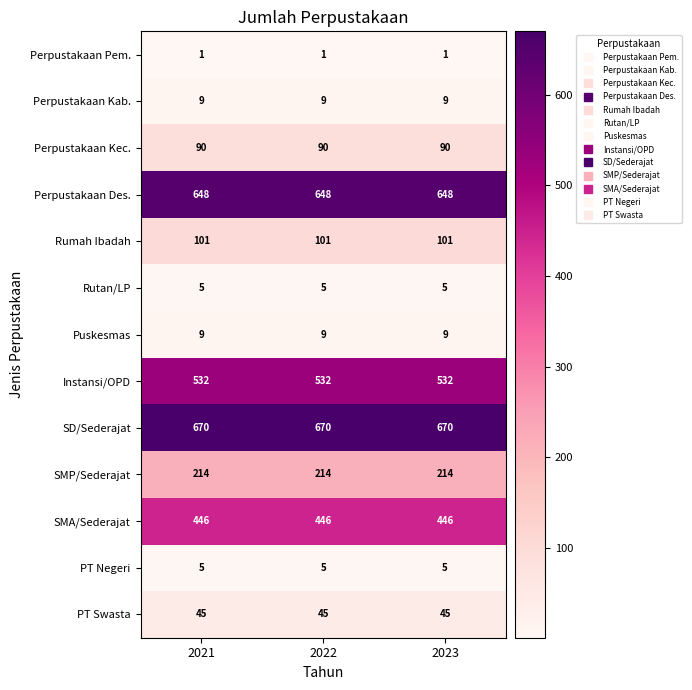

What is the highest value of the SMP/Sederajat series?

214